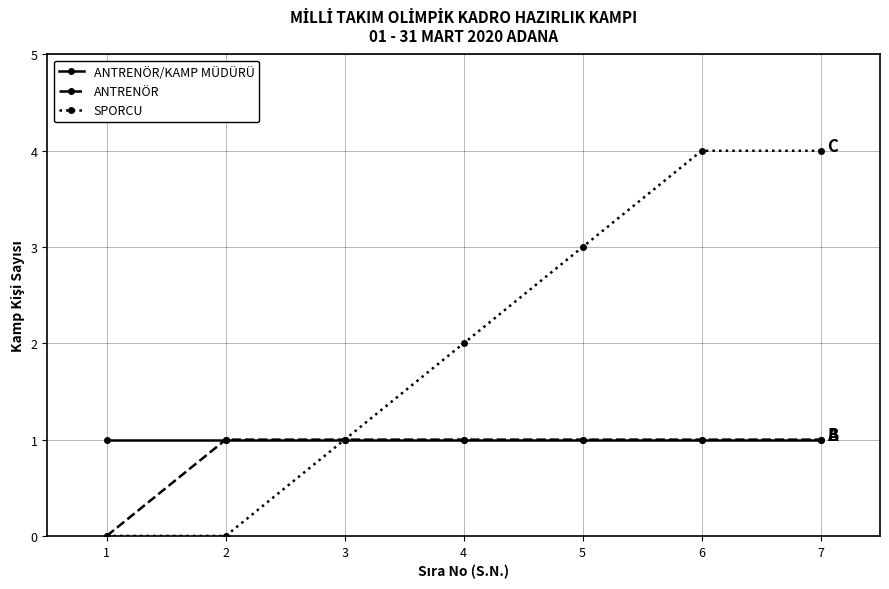

Reading left to right, extract all data points from this chart.

ANTRENÖR/KAMP MÜDÜRÜ: 1=1	2=1	3=1	4=1	5=1	6=1	7=1
ANTRENÖR: 1=0	2=1	3=1	4=1	5=1	6=1	7=1
SPORCU: 1=0	2=0	3=1	4=2	5=3	6=4	7=4